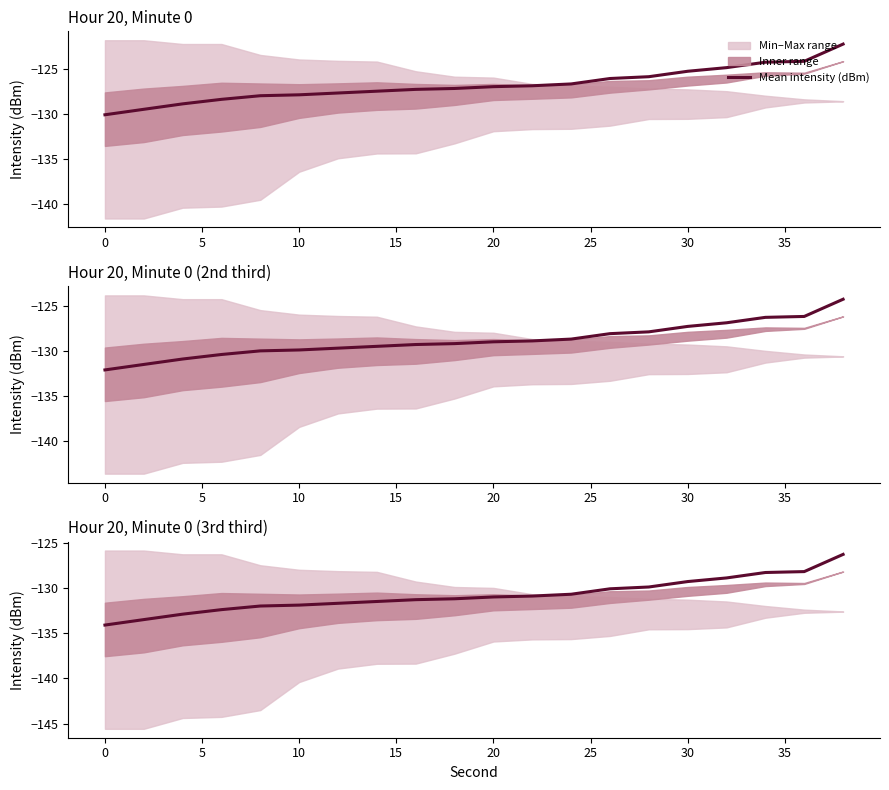

What is the change in value from 5 to 25?

+1.2